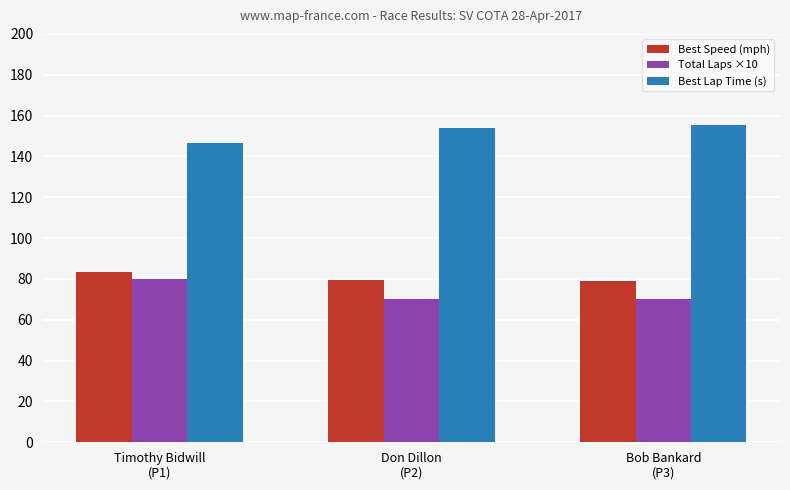

The Total Laps ×10 series shows 80.0 at Timothy Bidwill
(P1). True or false?

True